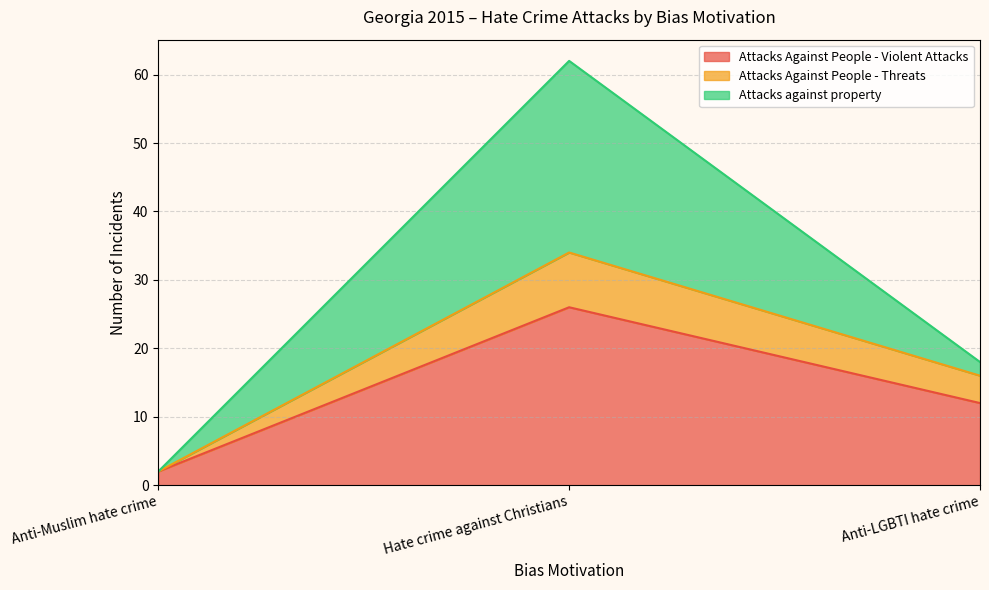

True or false: Attacks Against People - Violent Attacks has a value of 2 at Anti-Muslim hate crime.

True